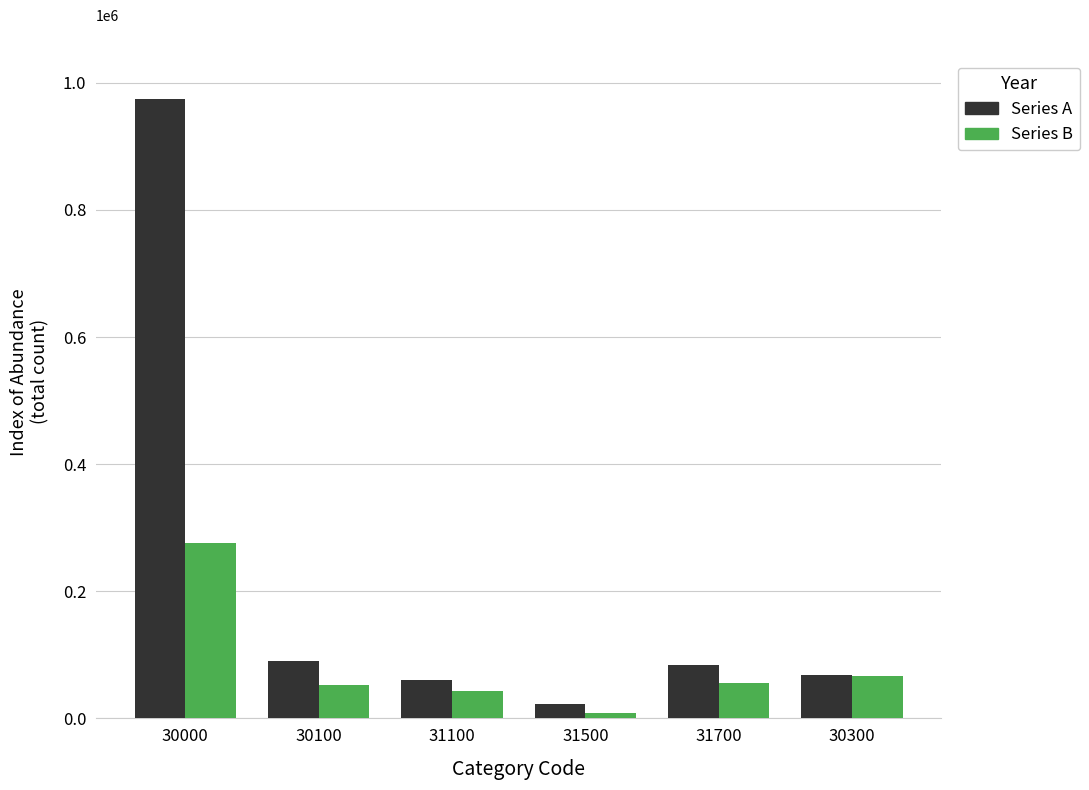

Which series changed the most between 30000 and 31100?

Series A